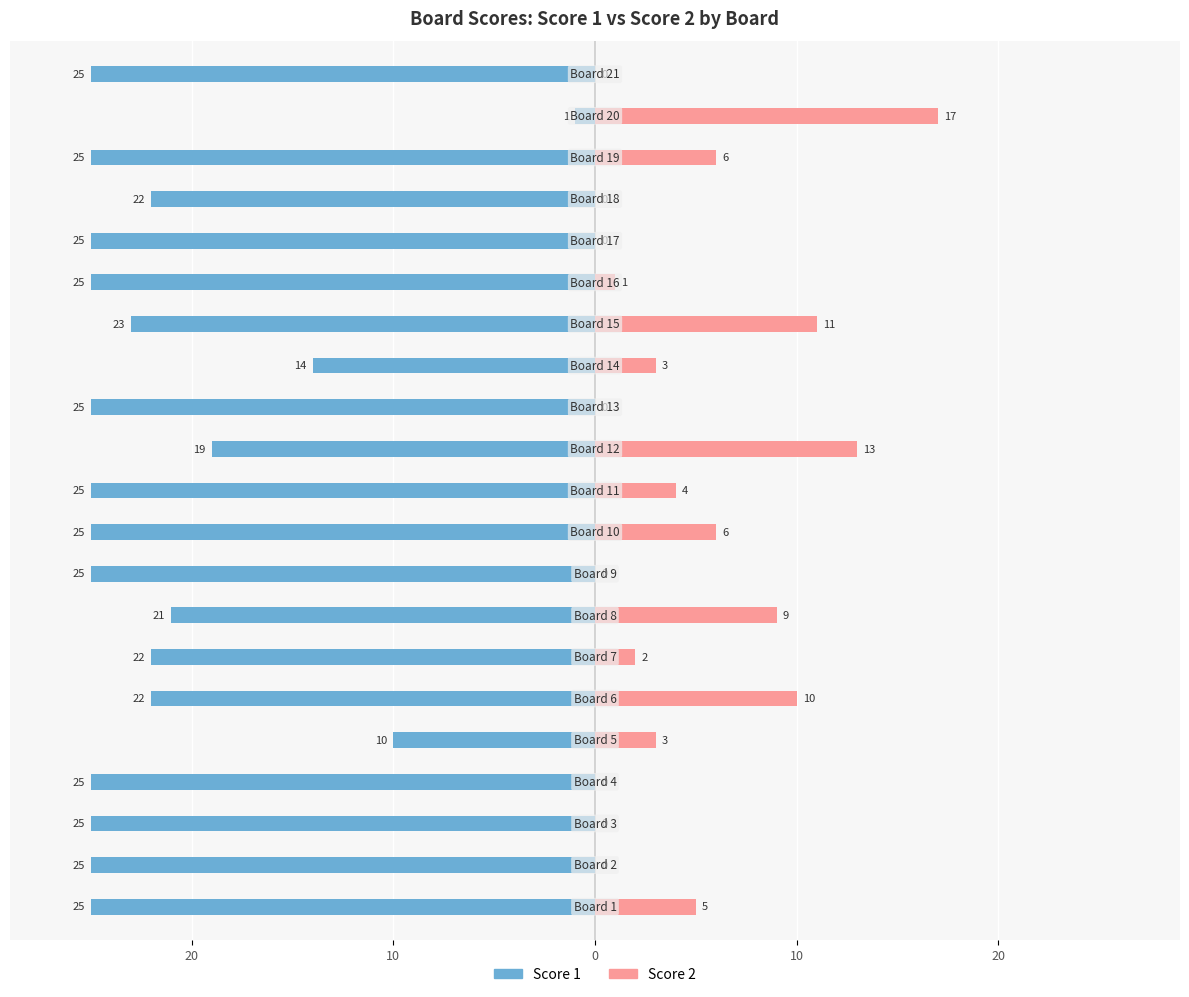

Reading left to right, what are all the values shown in this chart?

Score 1: -25	-25	-25	-25	-10	-22	-22	-21	-25	-25	-25	-19	-25	-14	-23	-25	-25	-22	-25	-1	-25
Score 2: 5	0	0	0	3	10	2	9	0	6	4	13	0	3	11	1	0	0	6	17	0